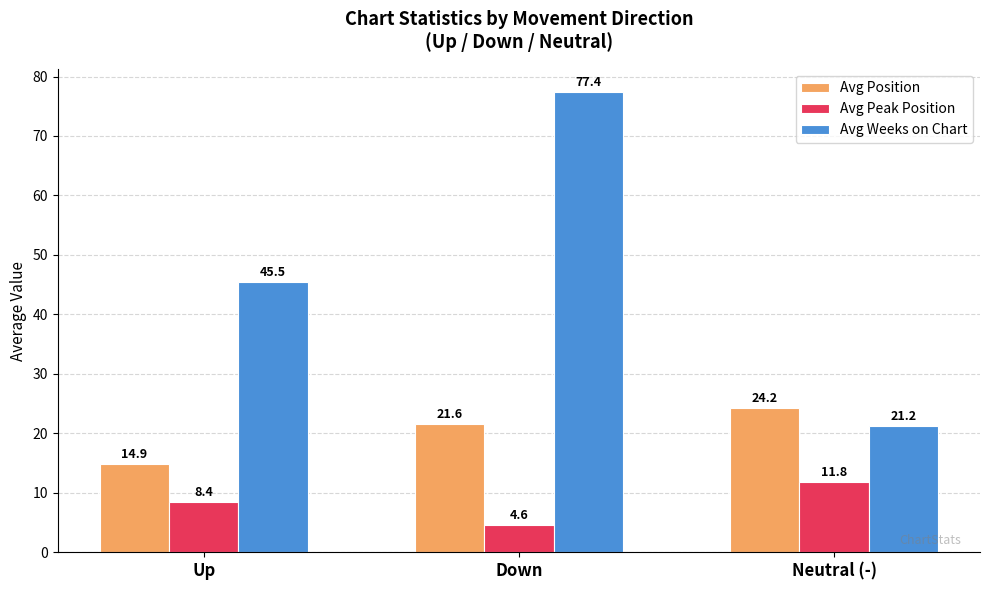

At which label does Avg Position reach its peak?

Neutral (-)